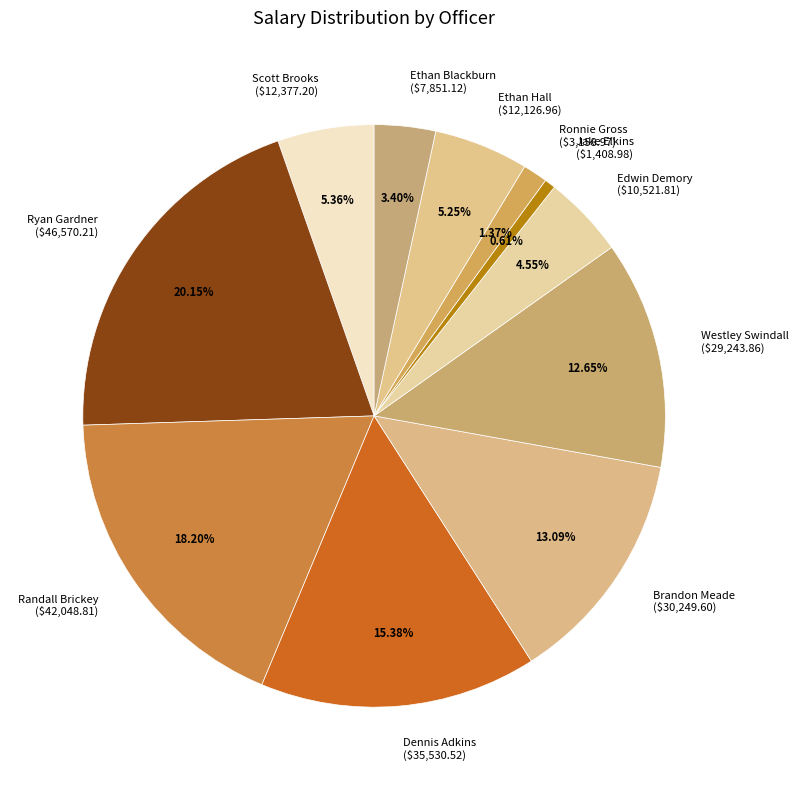

To the nearest percent, what is the difference between the largest and smallest slice percentages?

20%